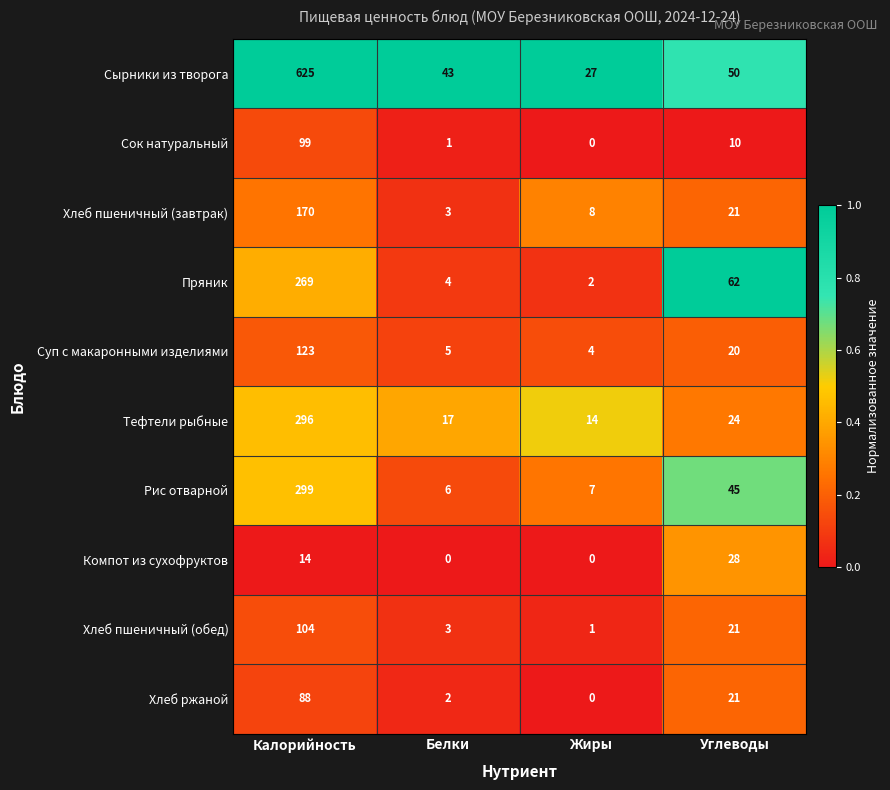

Where does the Хлеб пшеничный (обед) series first go above 21?

Калорийность